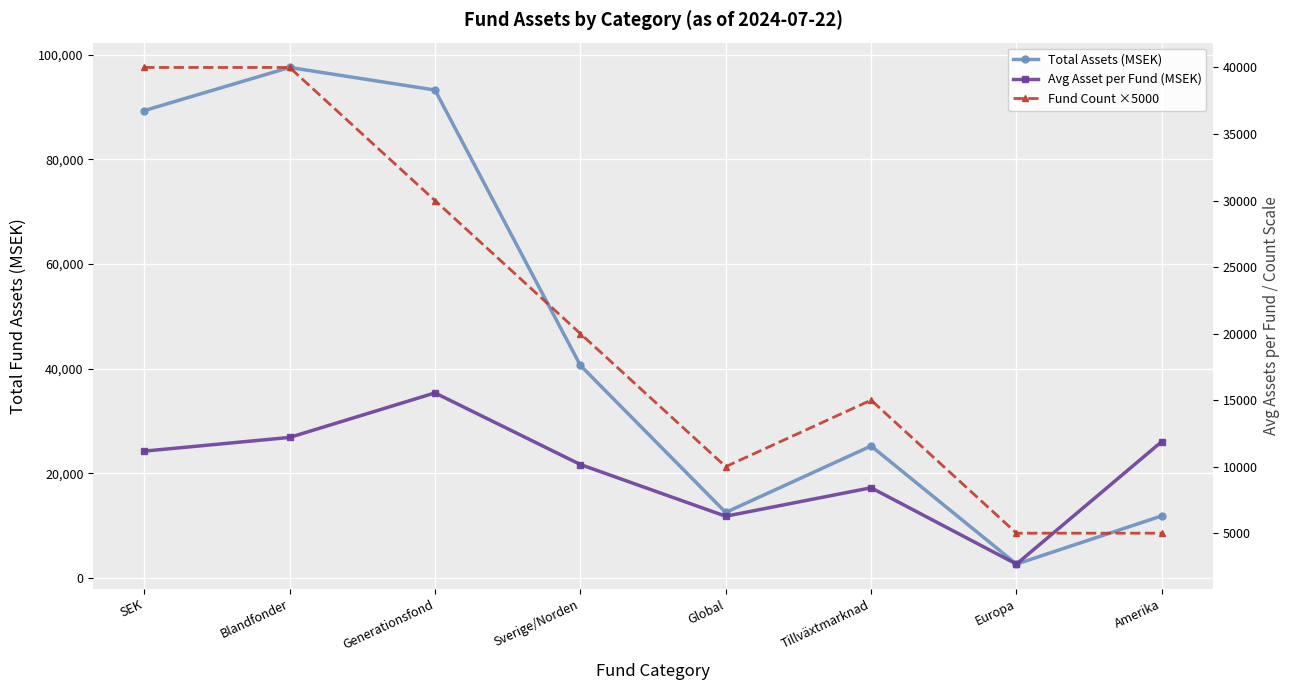

Does the chart display data point markers on the line(s)?

Yes